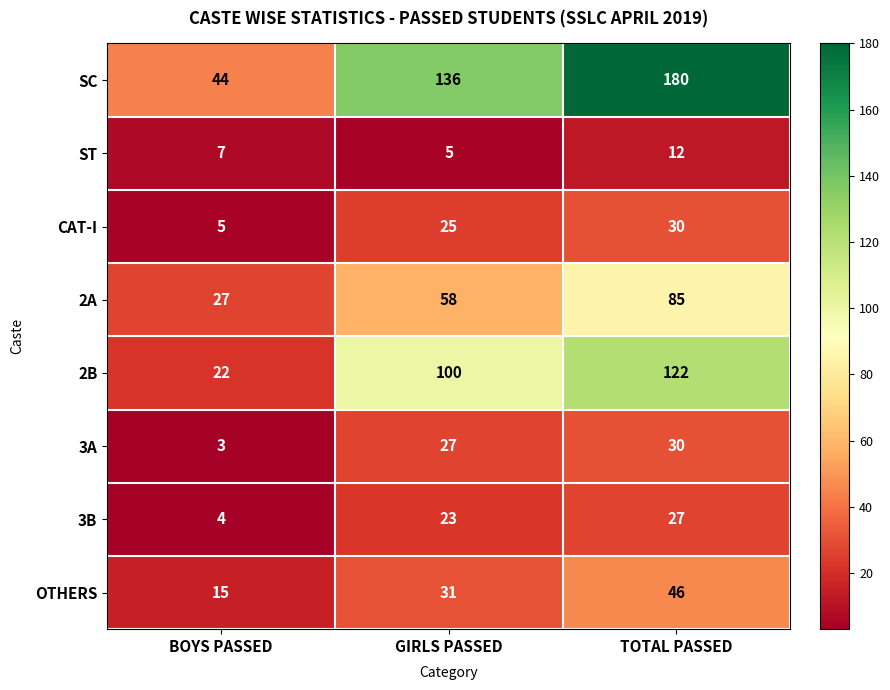

Reading right to left, list all the values displayed in this chart.

SC: 180	136	44
ST: 12	5	7
CAT-I: 30	25	5
2A: 85	58	27
2B: 122	100	22
3A: 30	27	3
3B: 27	23	4
OTHERS: 46	31	15